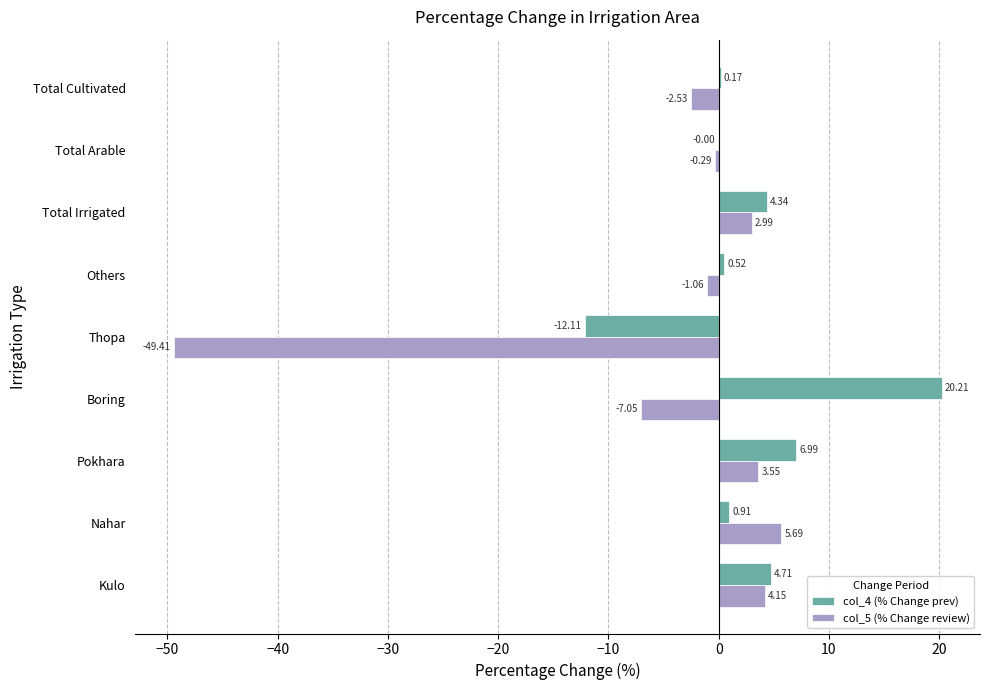

At which label does col_4 (% Change prev) reach its peak?

Boring